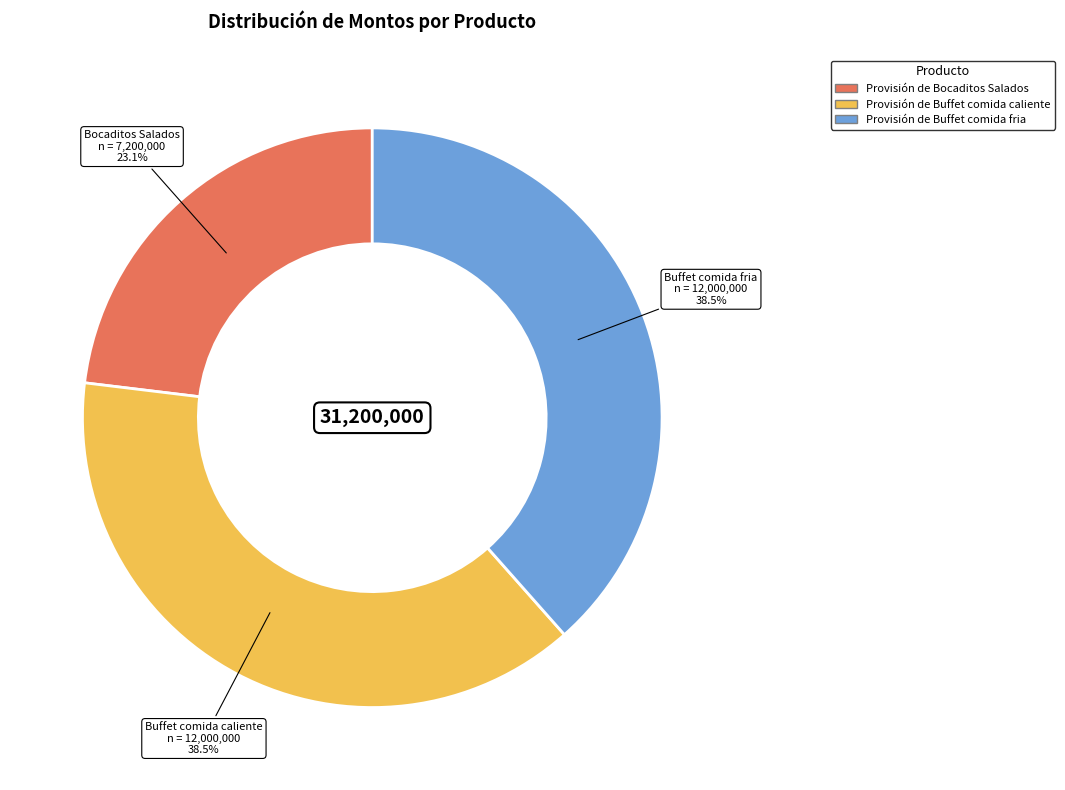

Count the number of slices in the pie.

3